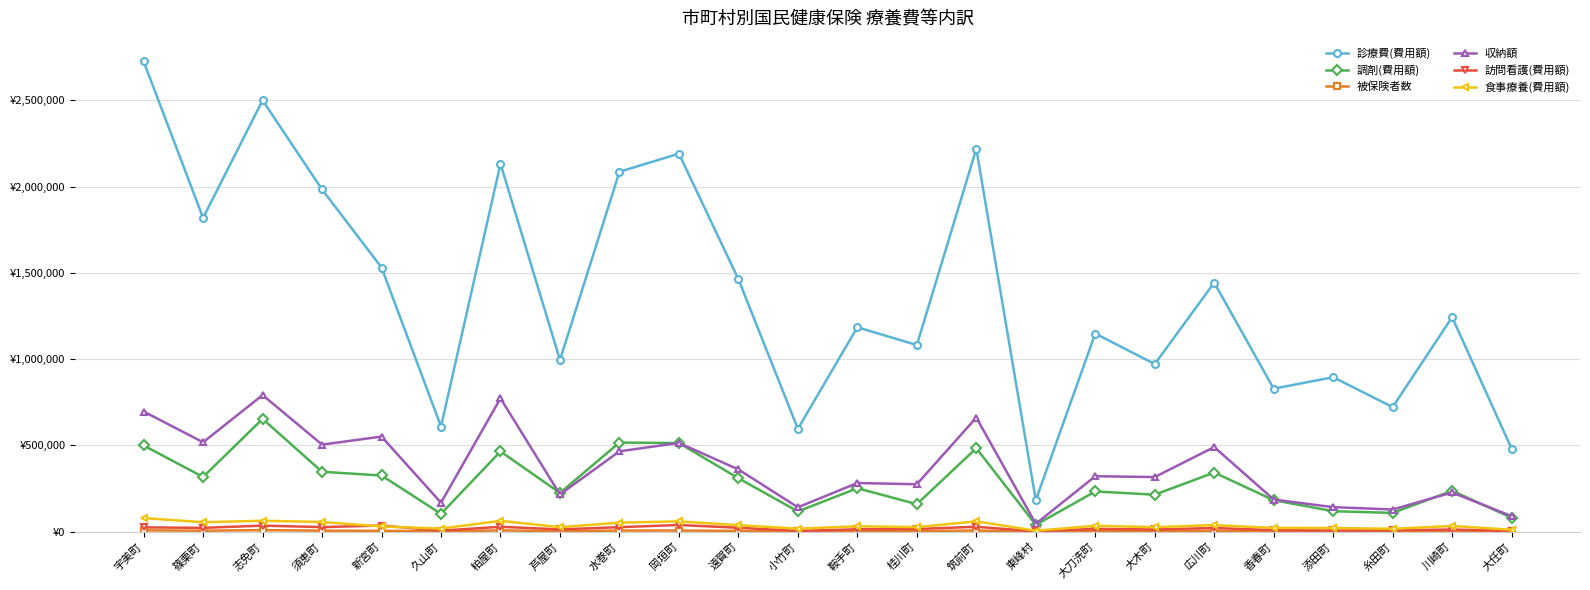

How many interior local valleys does the 収納額 series have?

9